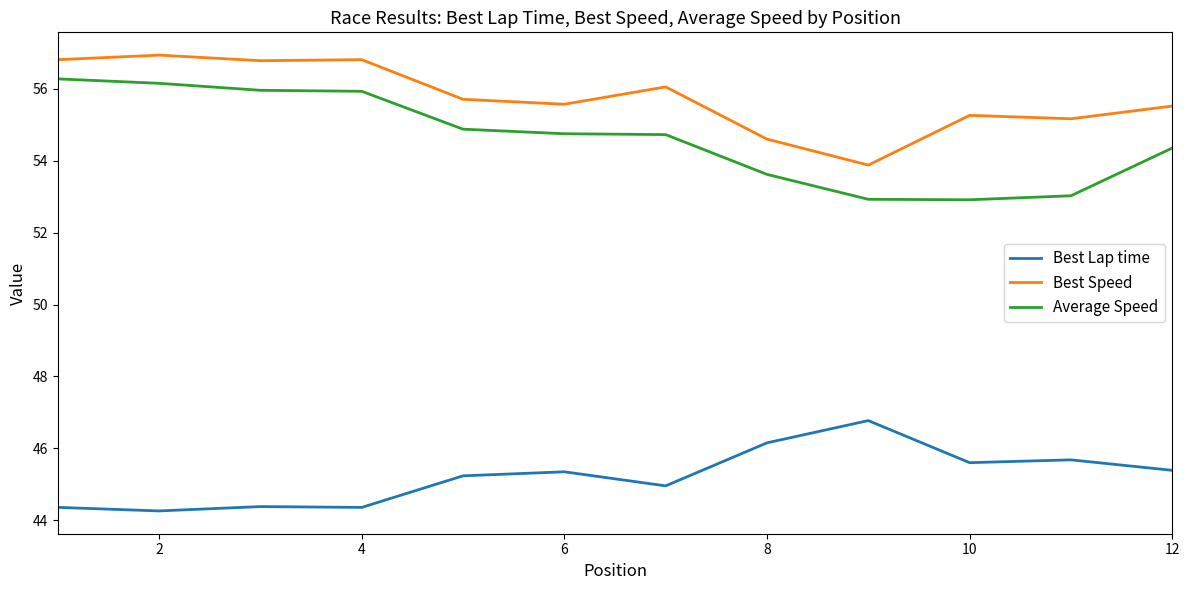

Which series has the largest total across all categories?

Best Speed